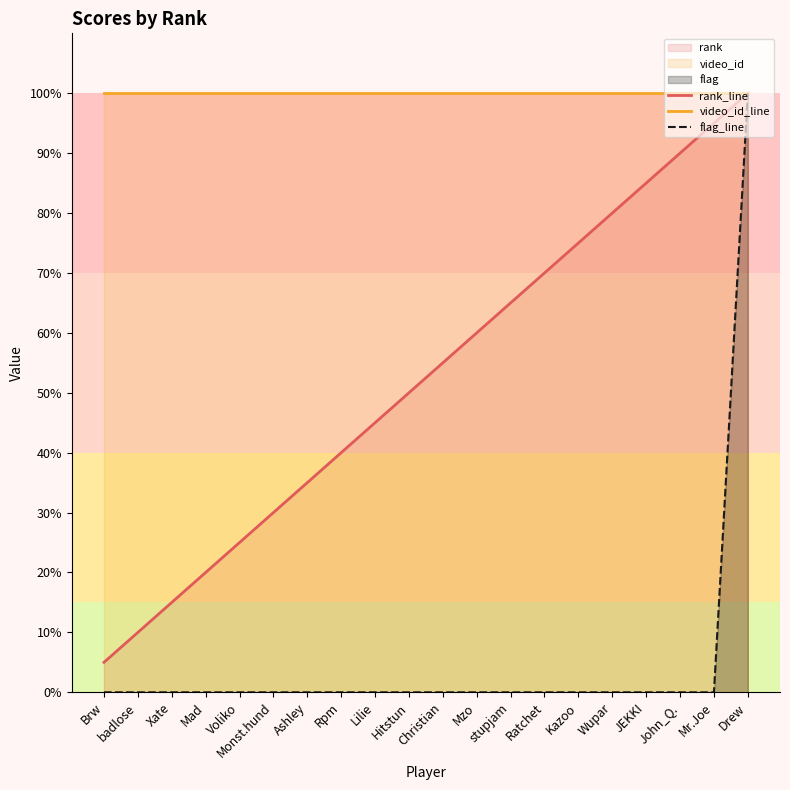

Does the chart display data point markers on the line(s)?

No